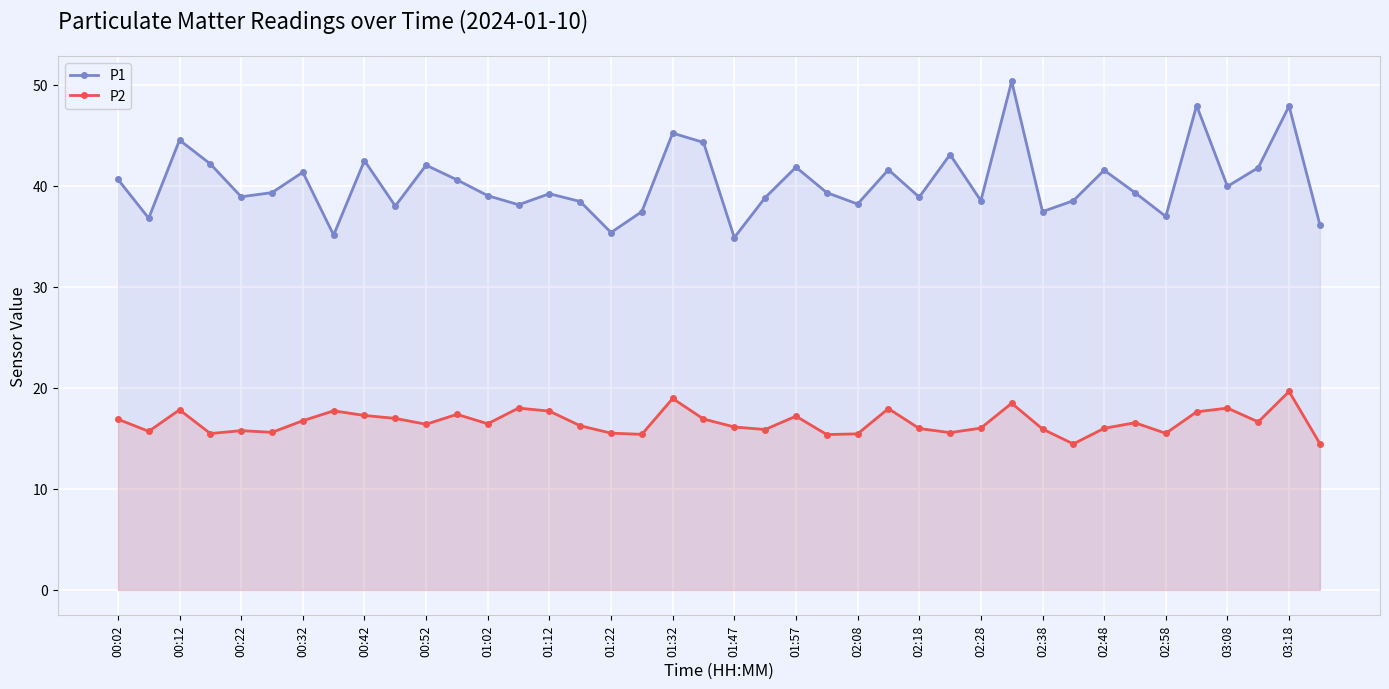

True or false: P1 and P2 cross at least once.

False